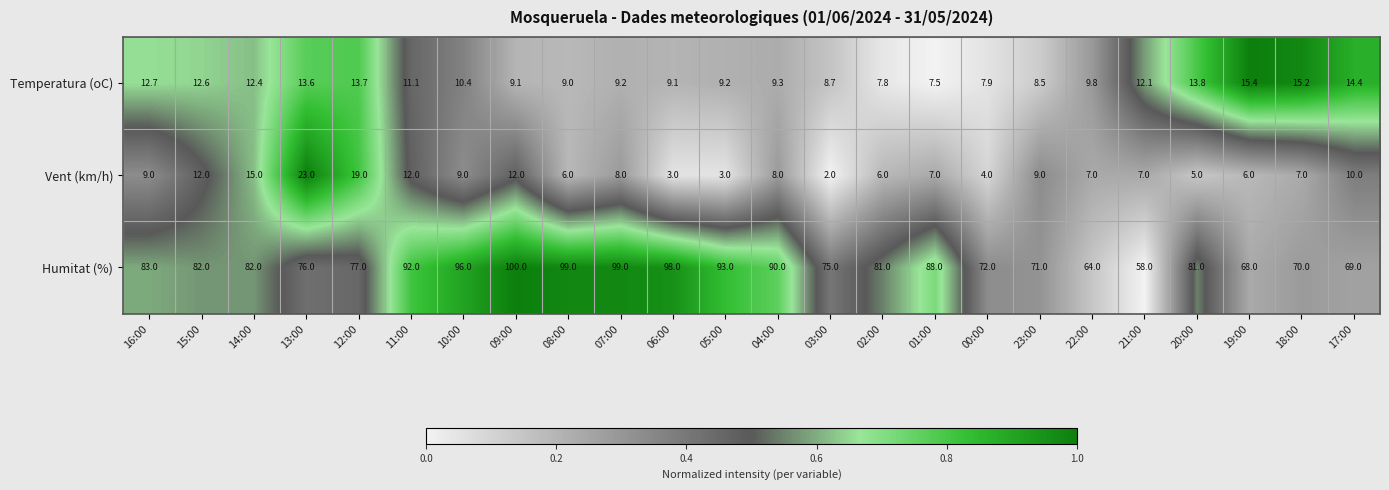

Count the number of categories in the chart.

24